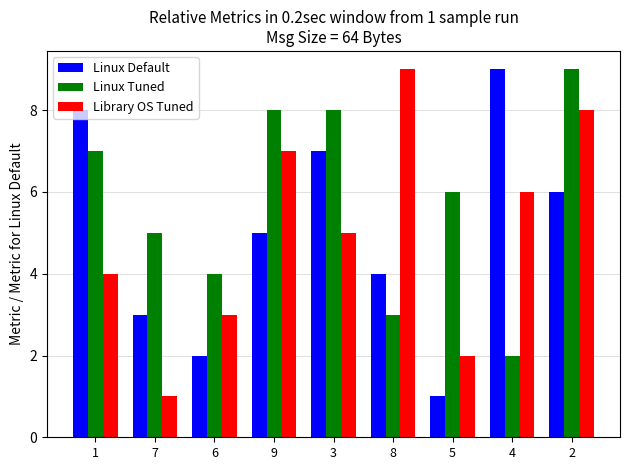

What is the label of the 7th bar from the right?

6